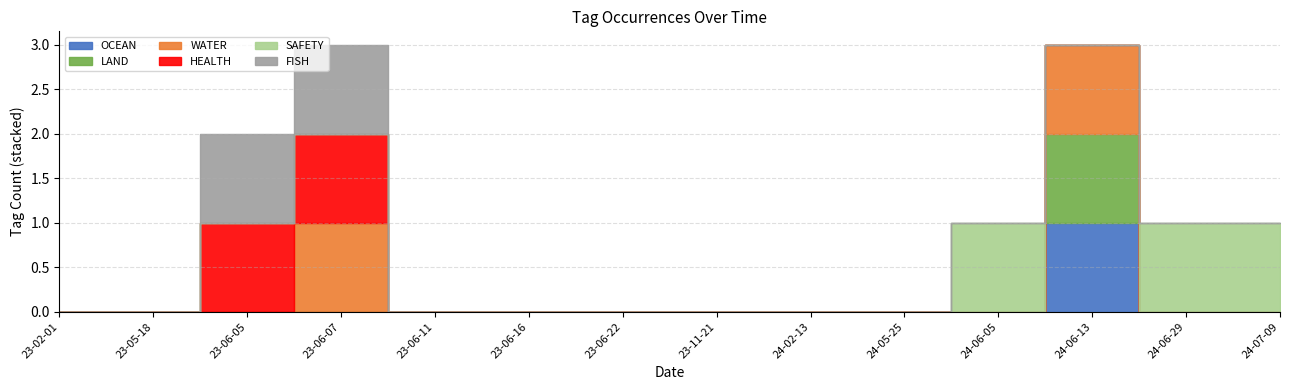

True or false: HEALTH has more than 0 points higher than both neighbors.

False